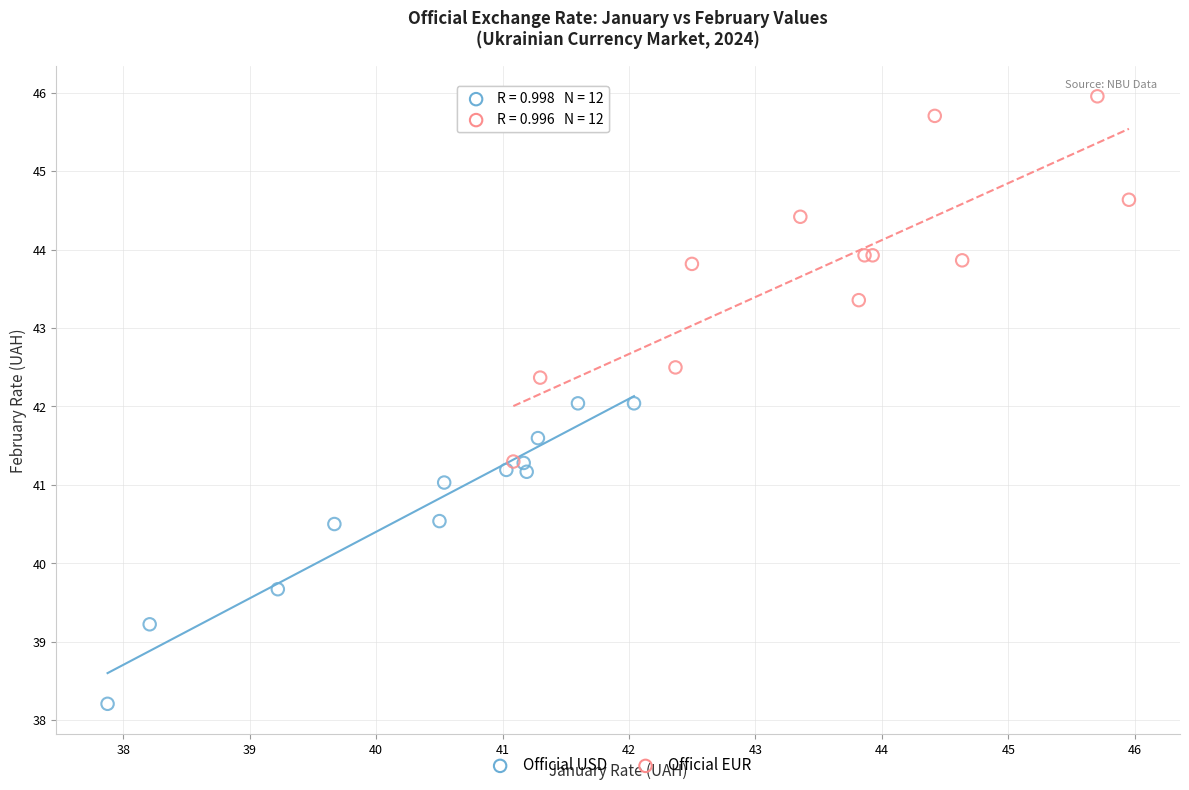

Which series contains the lowest Y value?

Official USD